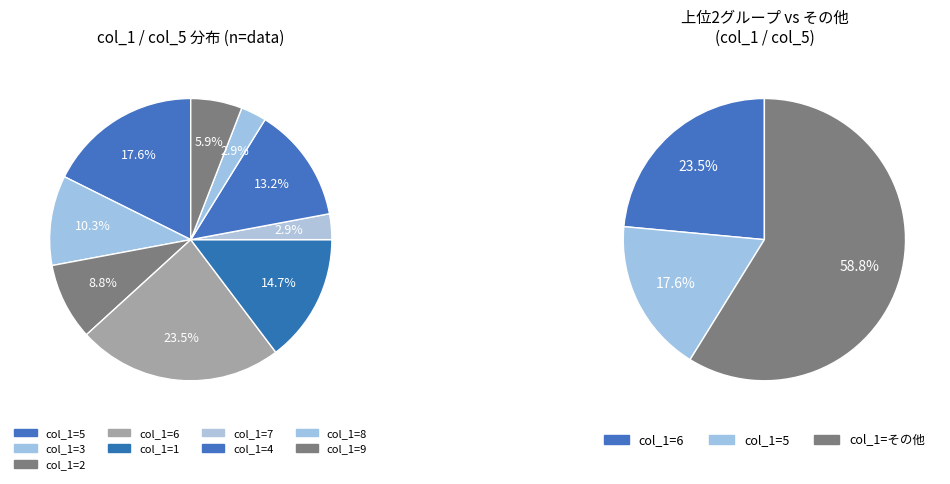

True or false: 4 accounts for 13% of the total.

True